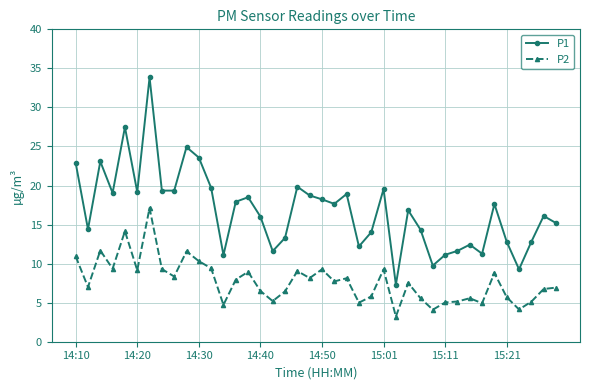

Which series has the largest total across all categories?

P1